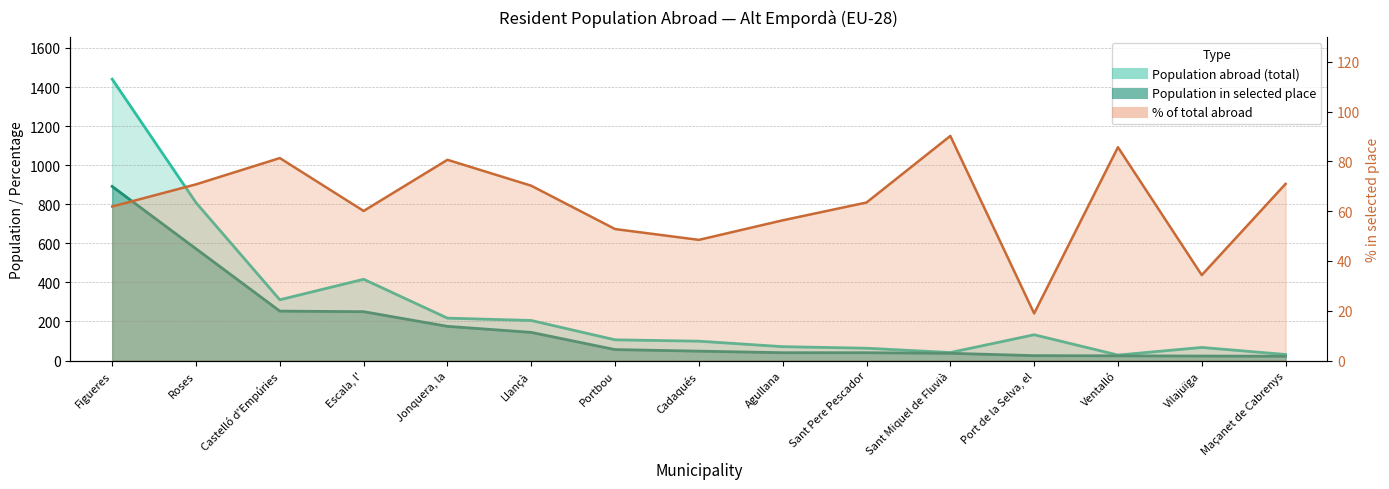

Which series changed the most between Figueres and Ventalló?

Population abroad (total)